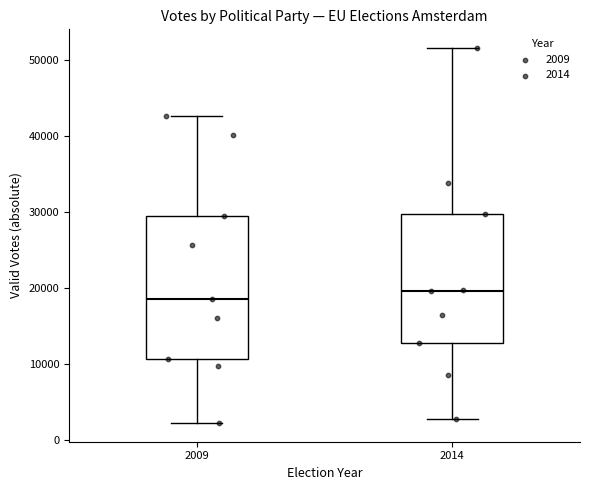

Comparing the boxes themselves (not the whiskers), which one is the tallest?

2009